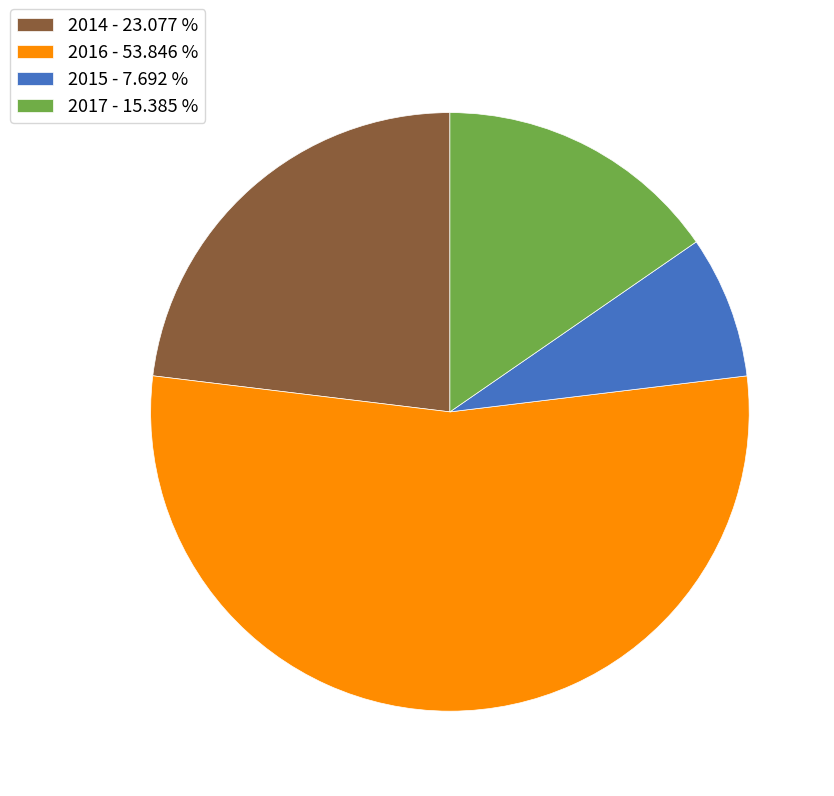

The 2015 slice represents 8% of the pie. True or false?

True